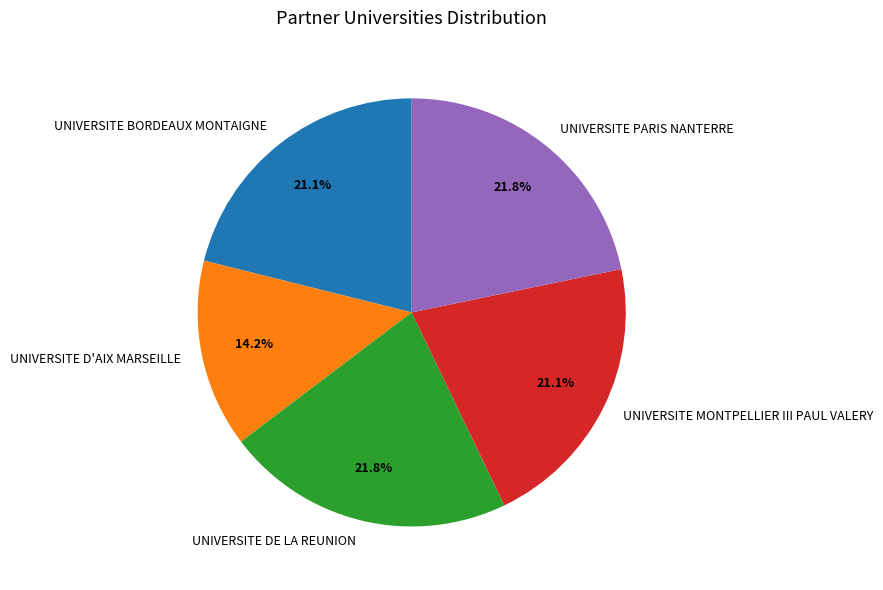

To the nearest percent, what is the difference between the UNIVERSITE DE LA REUNION and UNIVERSITE MONTPELLIER III PAUL VALERY slice percentages?

1%